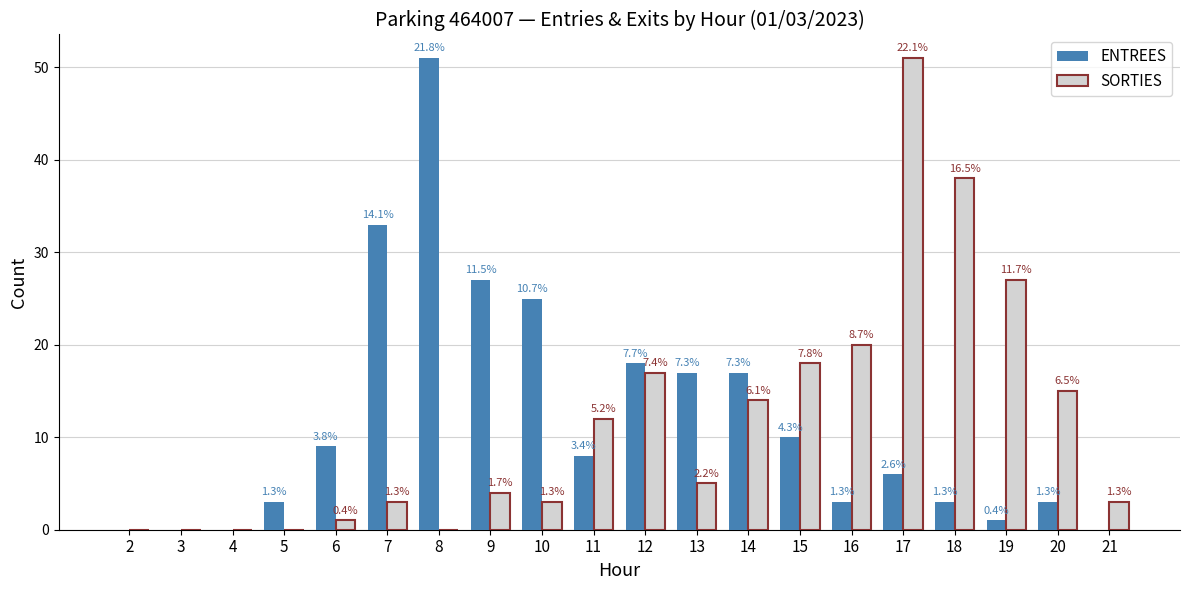

What is the value of the ENTREES bar at the 19th from the left?

3